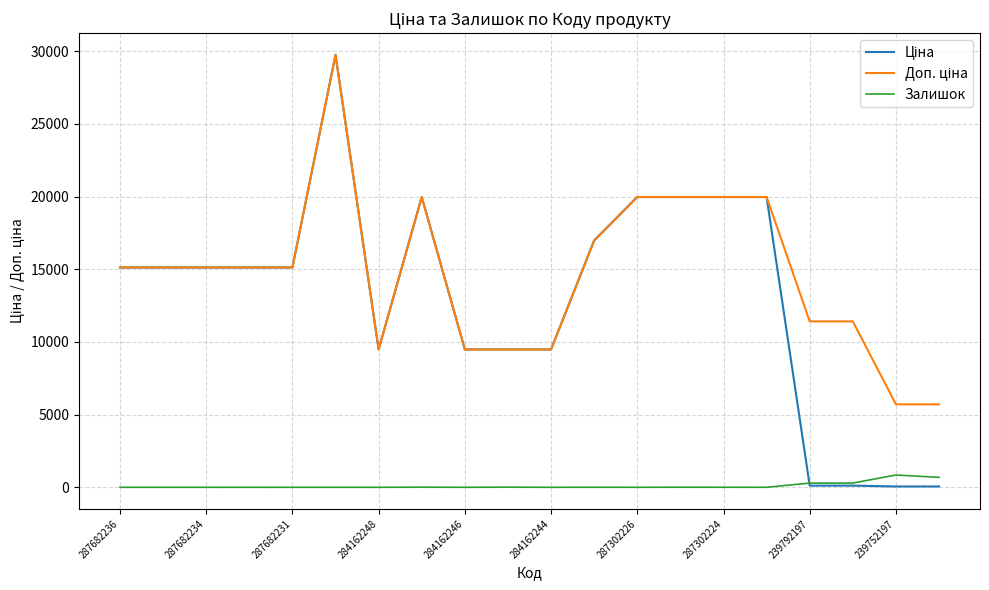

What is the highest value of the Залишок series?

845.0